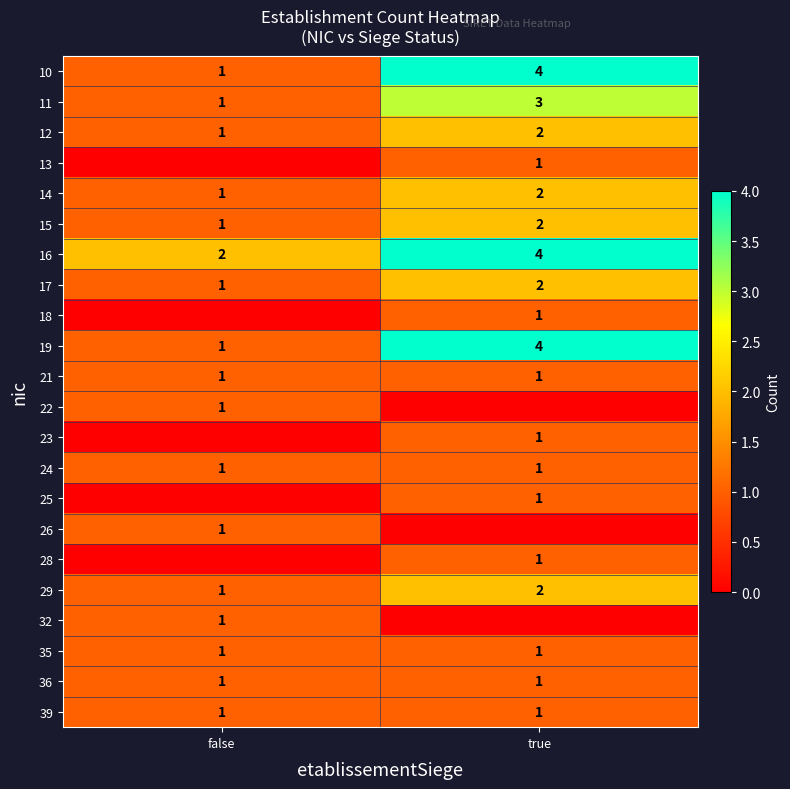

How many data points in 10 are less than 4?

1